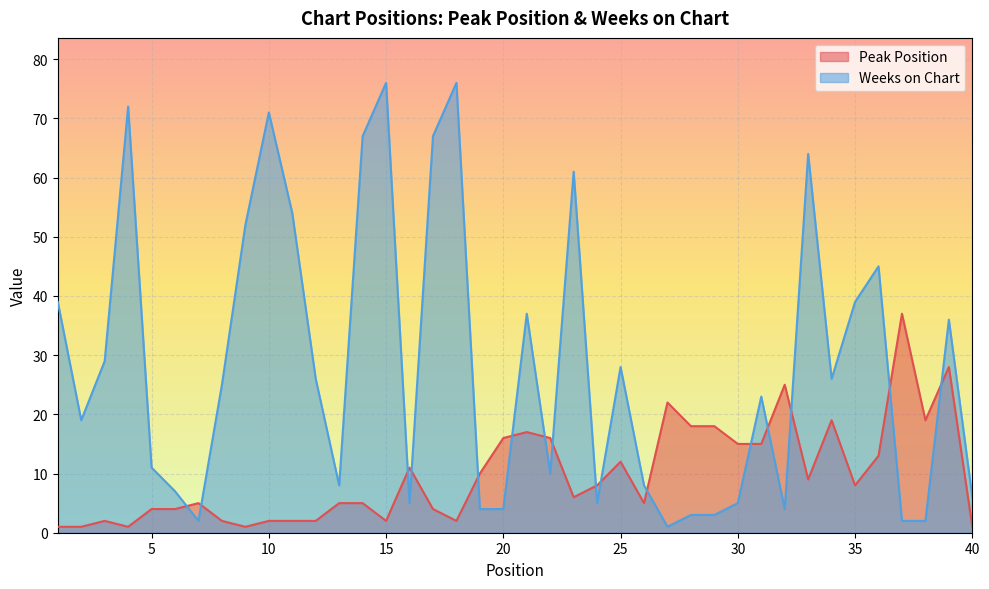

What is the value of the Peak Position point at the 22nd from the left?

16